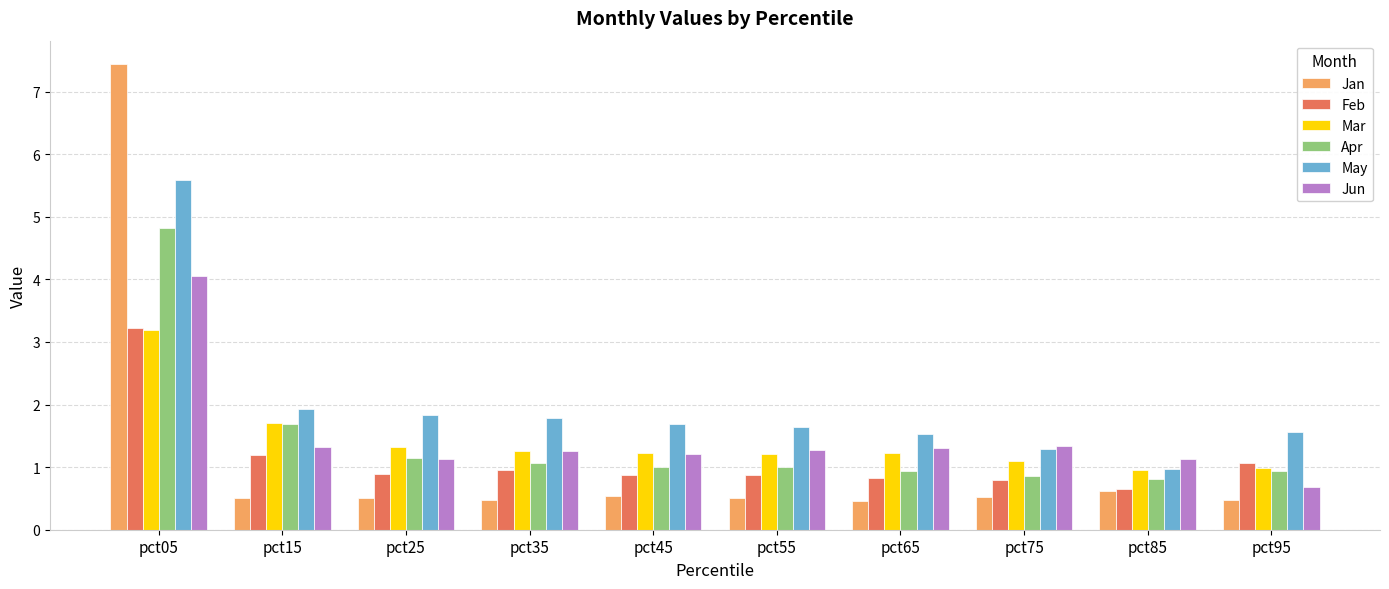

What is the greatest value displayed?

7.4